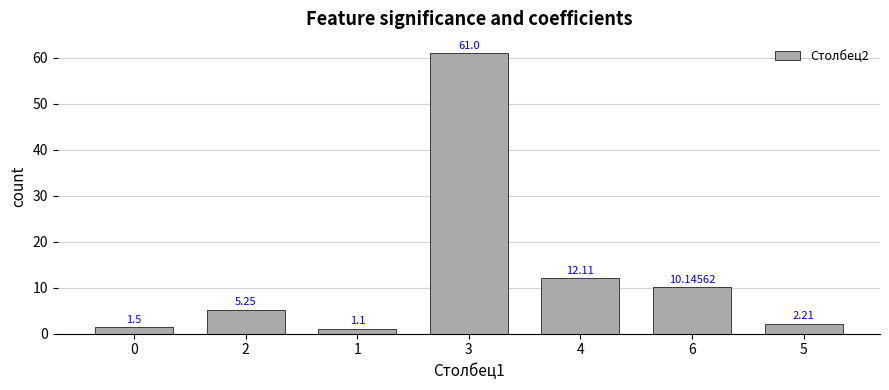

How many distinct data groups are displayed?

1